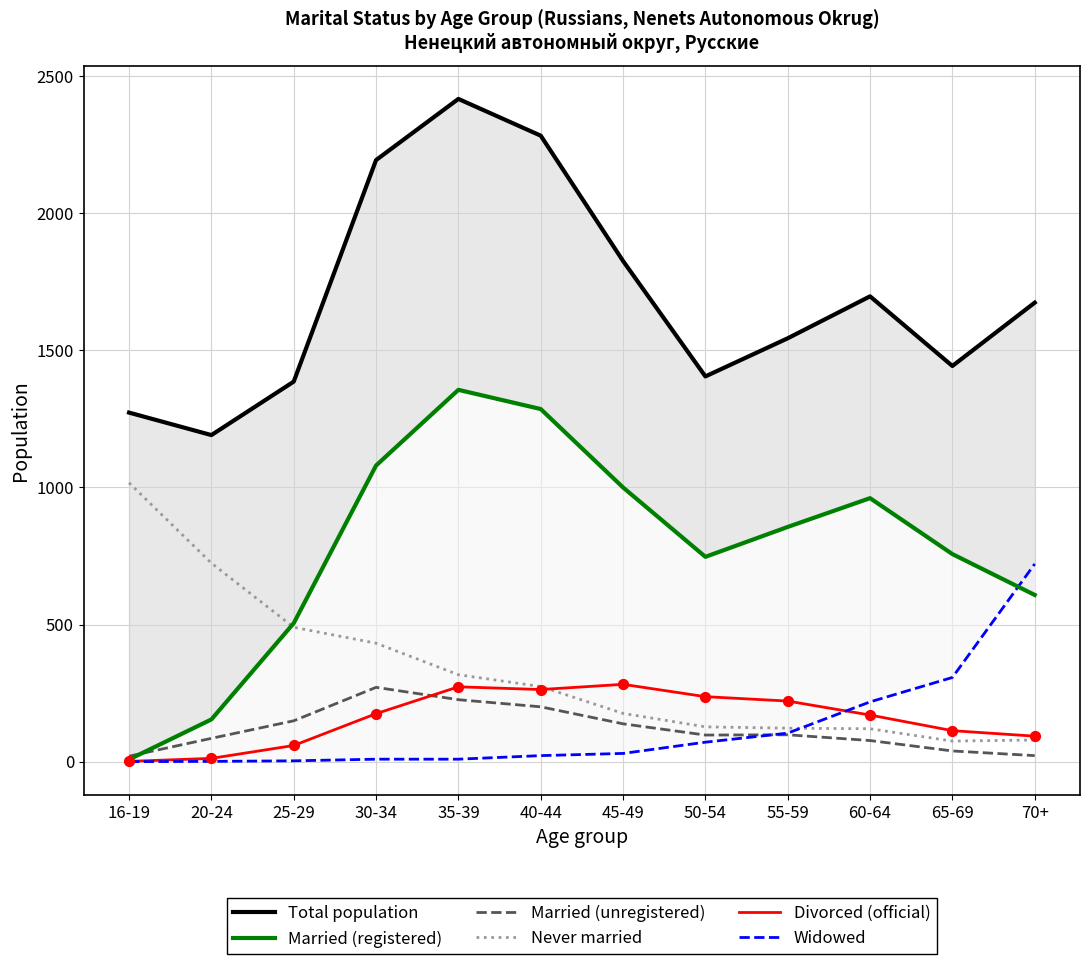

At which category is the sum across all series the highest?

35-39